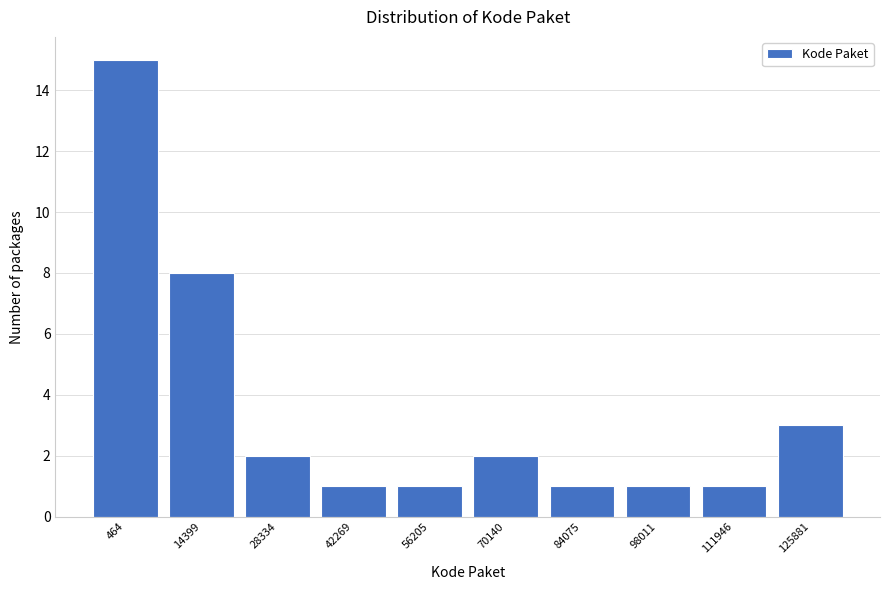

Reading left to right, transcribe all the data shown in this chart.

15	8	2	1	1	2	1	1	1	3